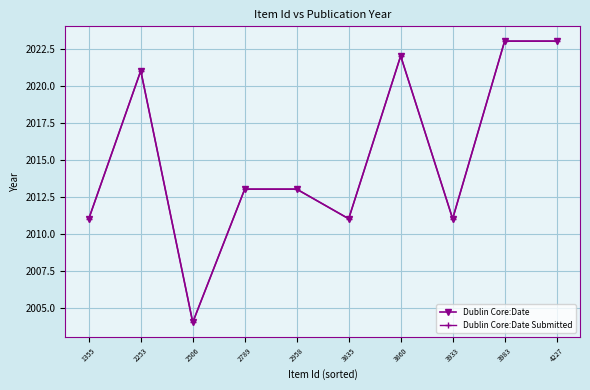

How many lines are shown in the chart?

2